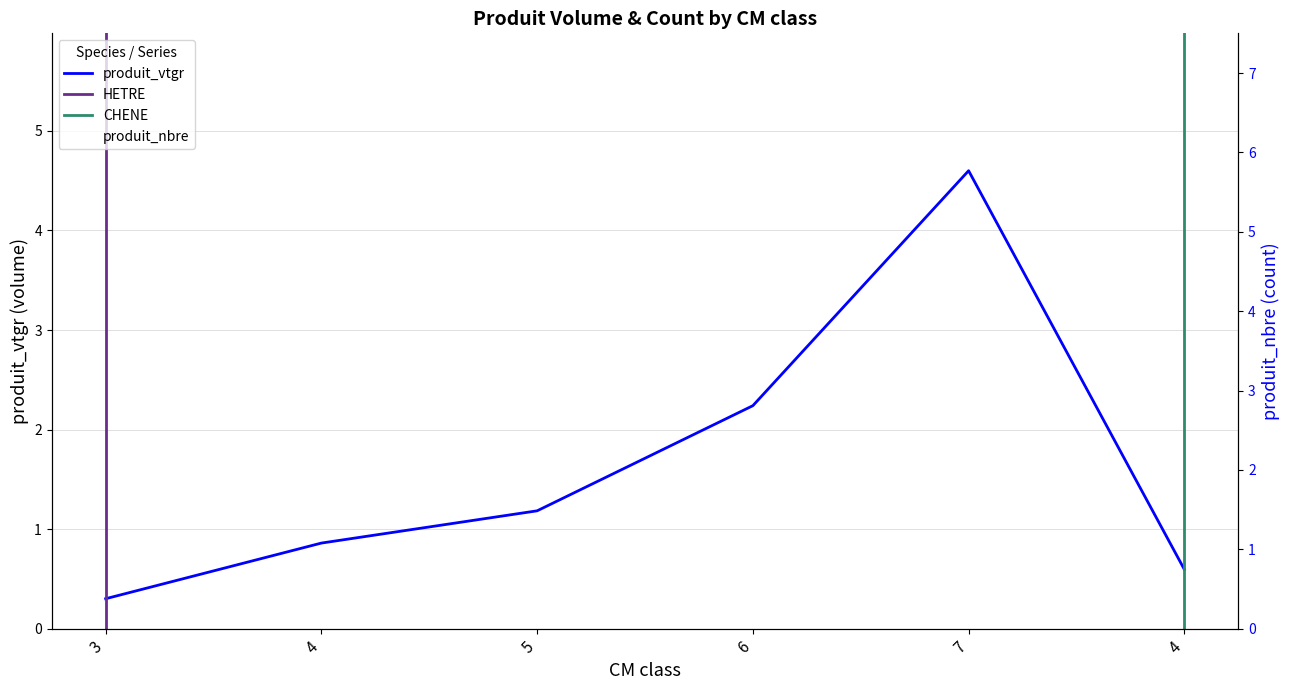

What is the difference between the highest and lowest values at 3?

0.7